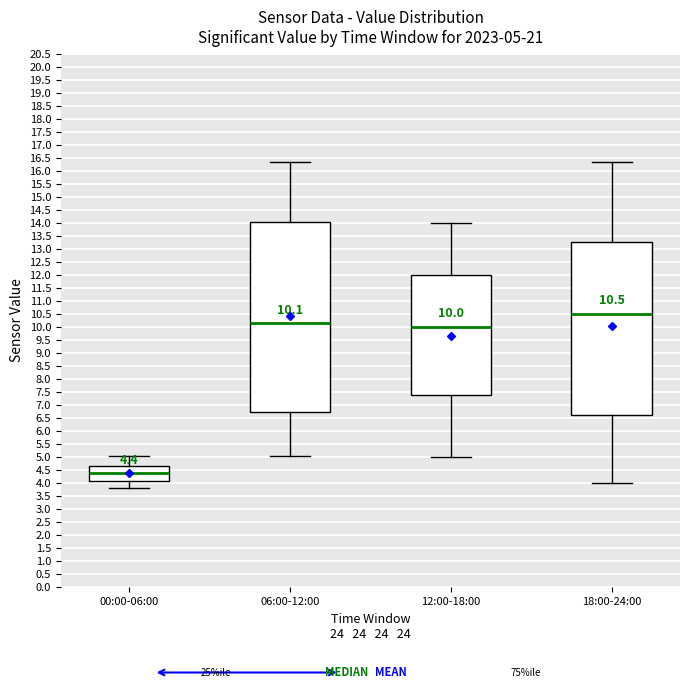

Comparing the boxes themselves (not the whiskers), which one is the tallest?

06:00-12:00